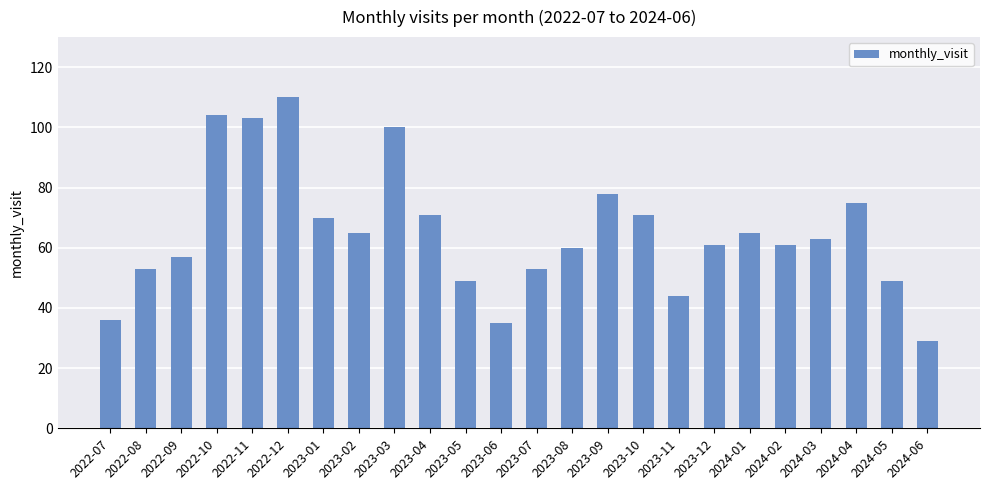

What is the sum of all values?

1562